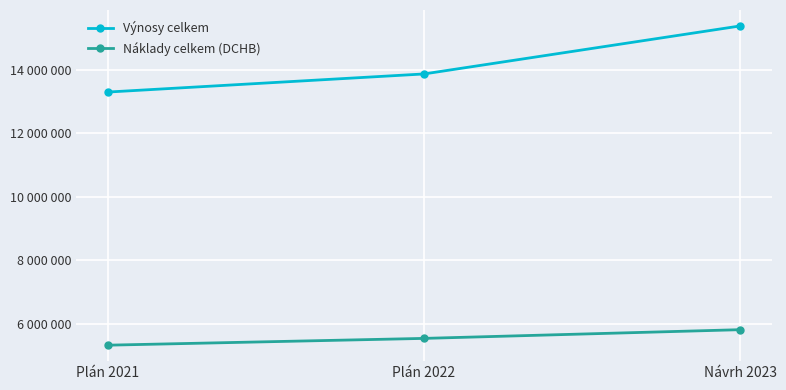

What are all the series names shown in the legend?

Výnosy celkem, Náklady celkem (DCHB)